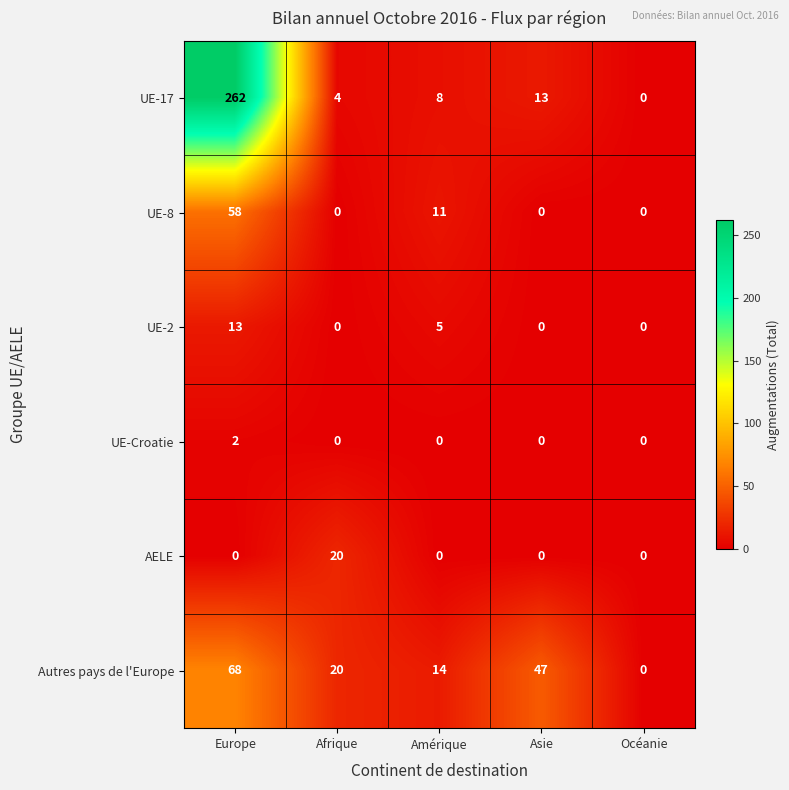

At how many categories does at least one series exceed 218?

1